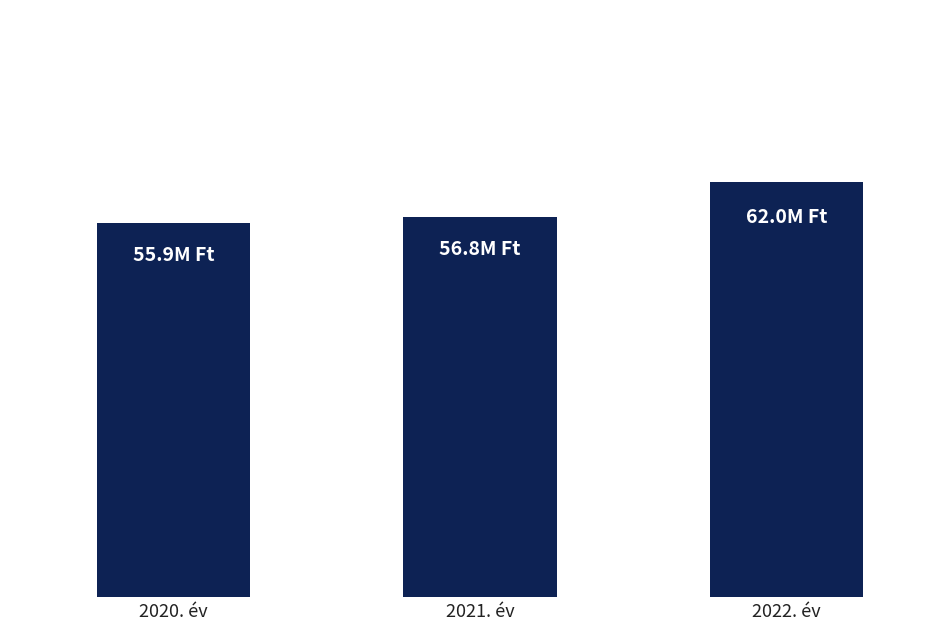

True or false: the data shows 56800000 at 2021. év.

True